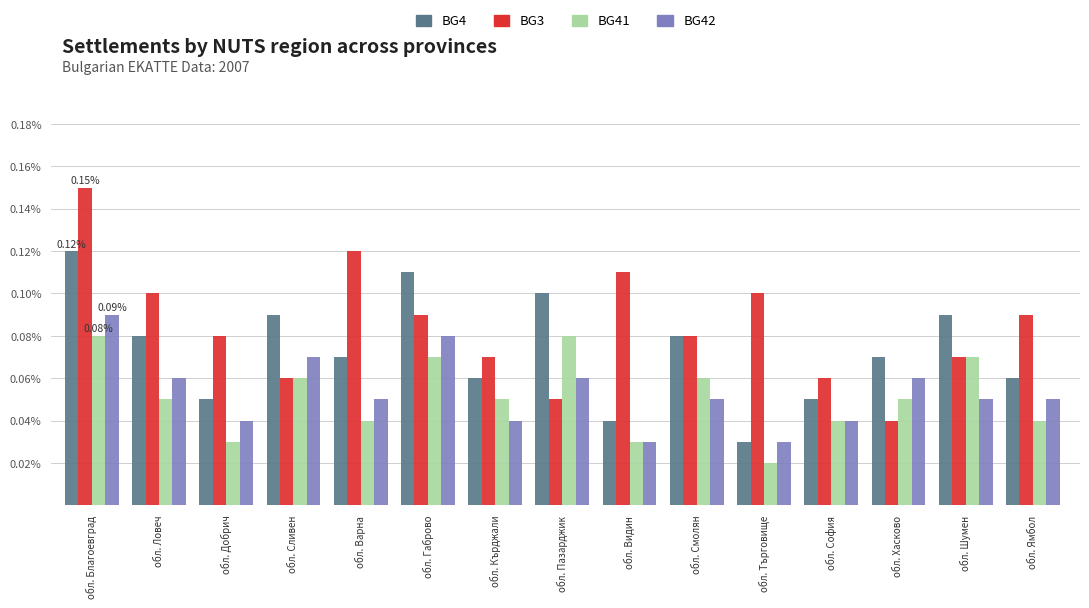

What is the lowest value of the BG41 series?

2